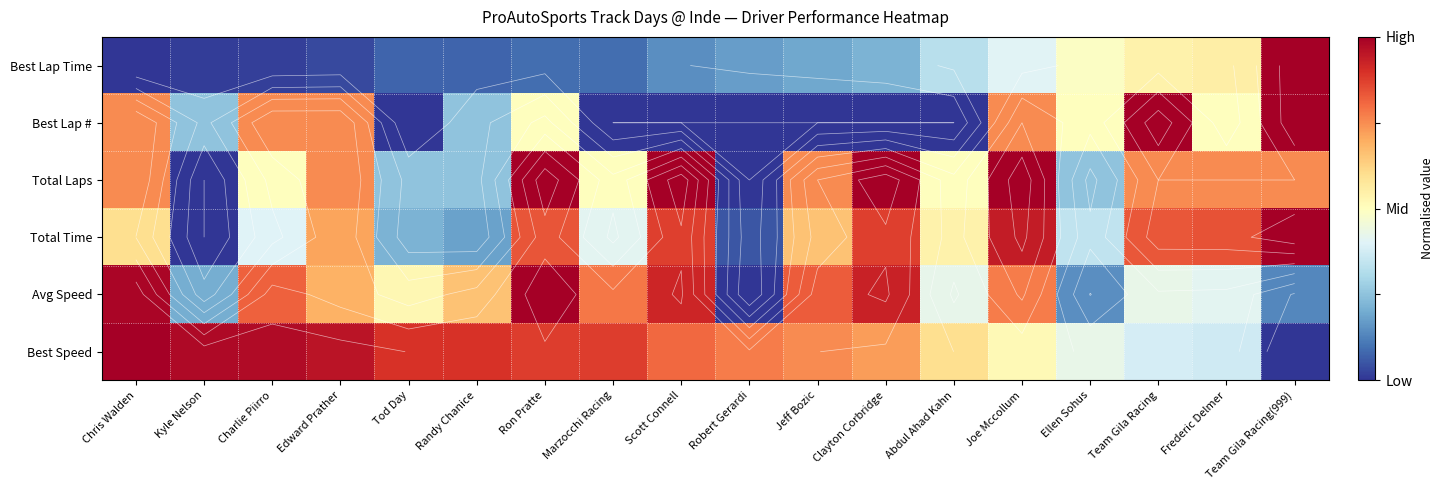

Between Jeff Bozic and Joe Mccollum, which series saw the biggest shift?

Best Lap #